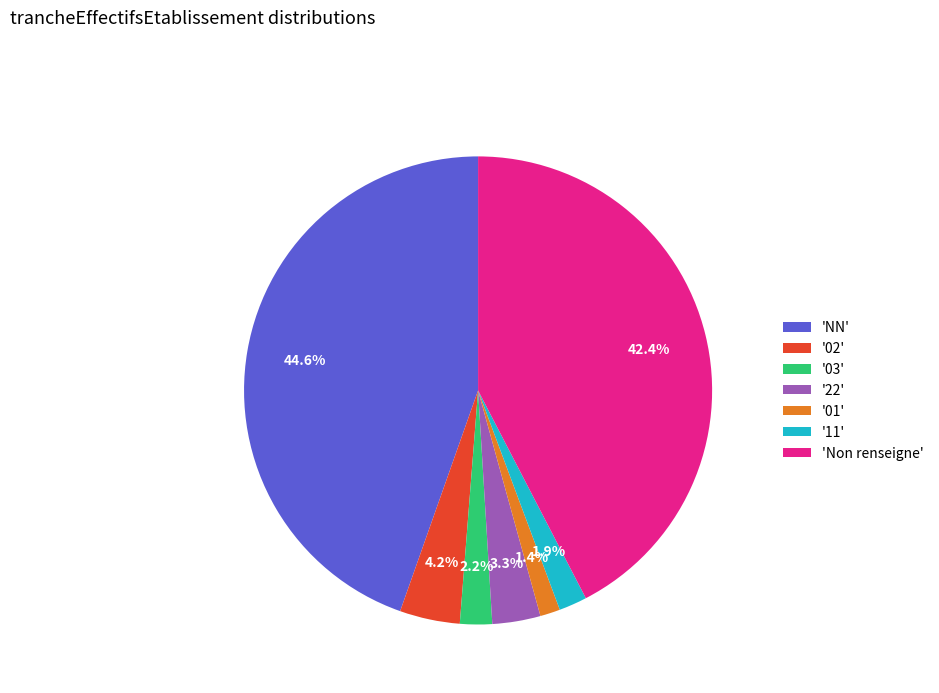

Which has a higher value, '03' or 'Non renseigne'?

'Non renseigne'